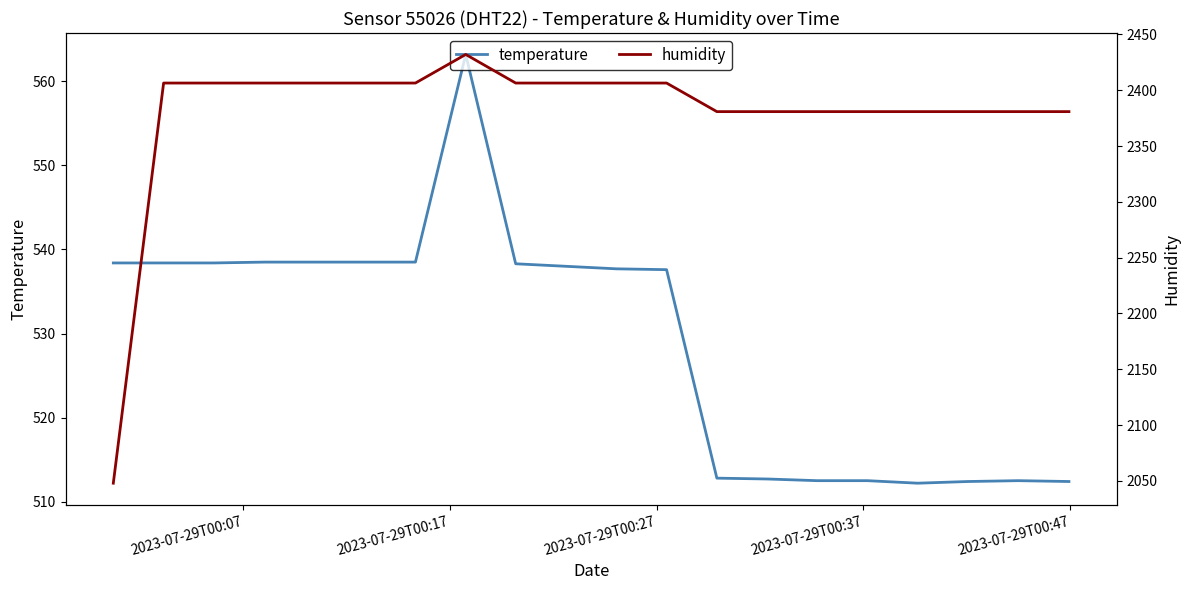

How many lines are shown in the chart?

2